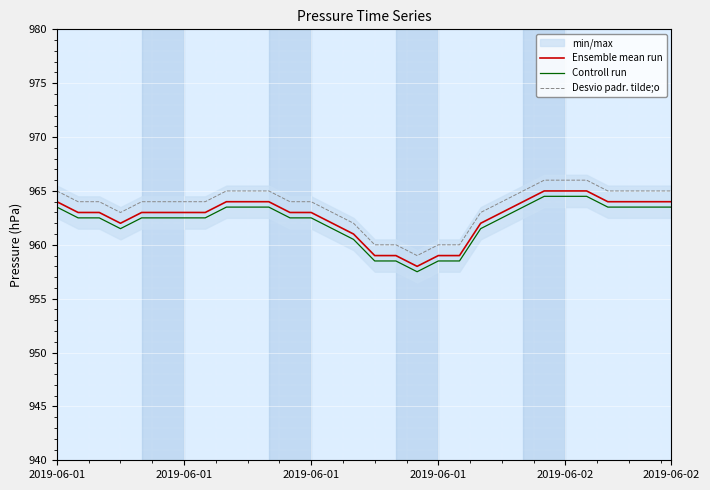

True or false: Controll run and Ensemble mean run intersect in this chart.

False